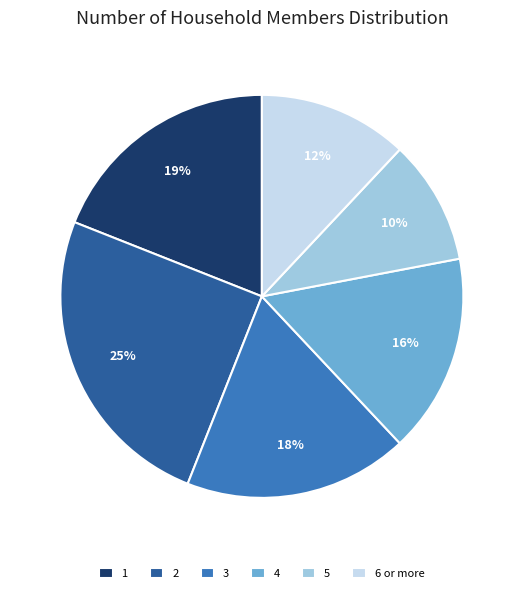

To the nearest percent, what is the difference between the largest and smallest slice percentages?

15%